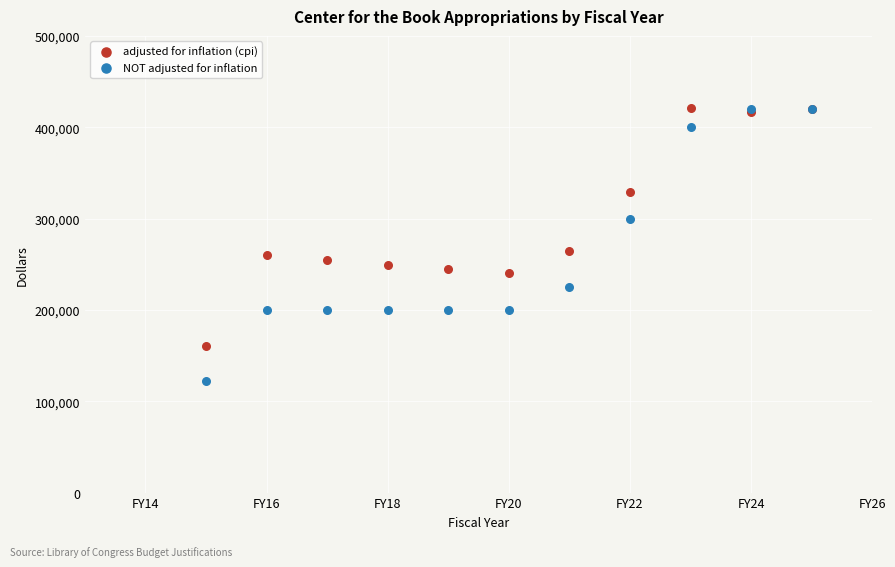

Which series contains the lowest Y value?

NOT adjusted for inflation